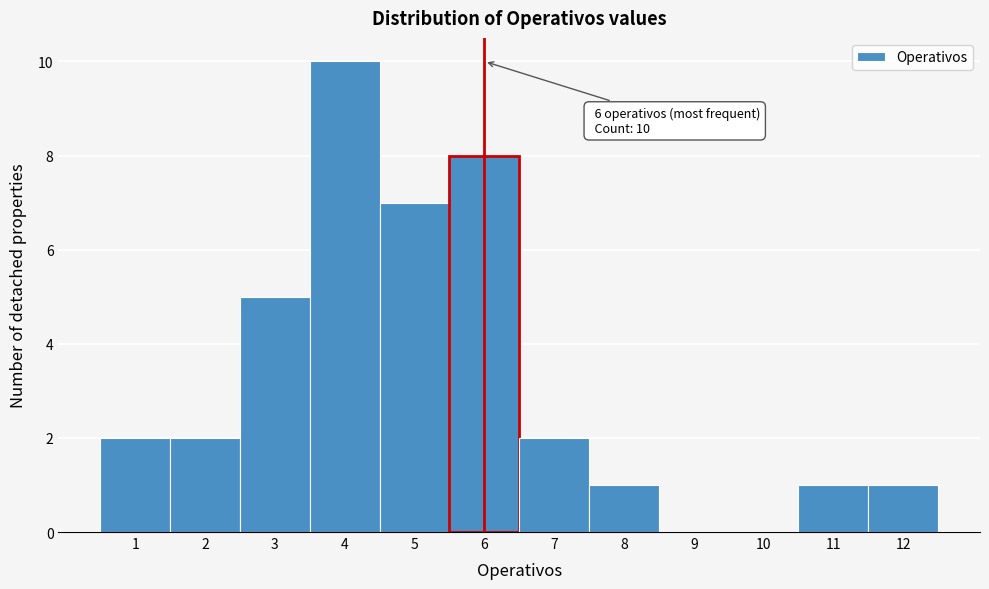

Over which range of the x-axis is the bar tallest?

3.5 to 4.5